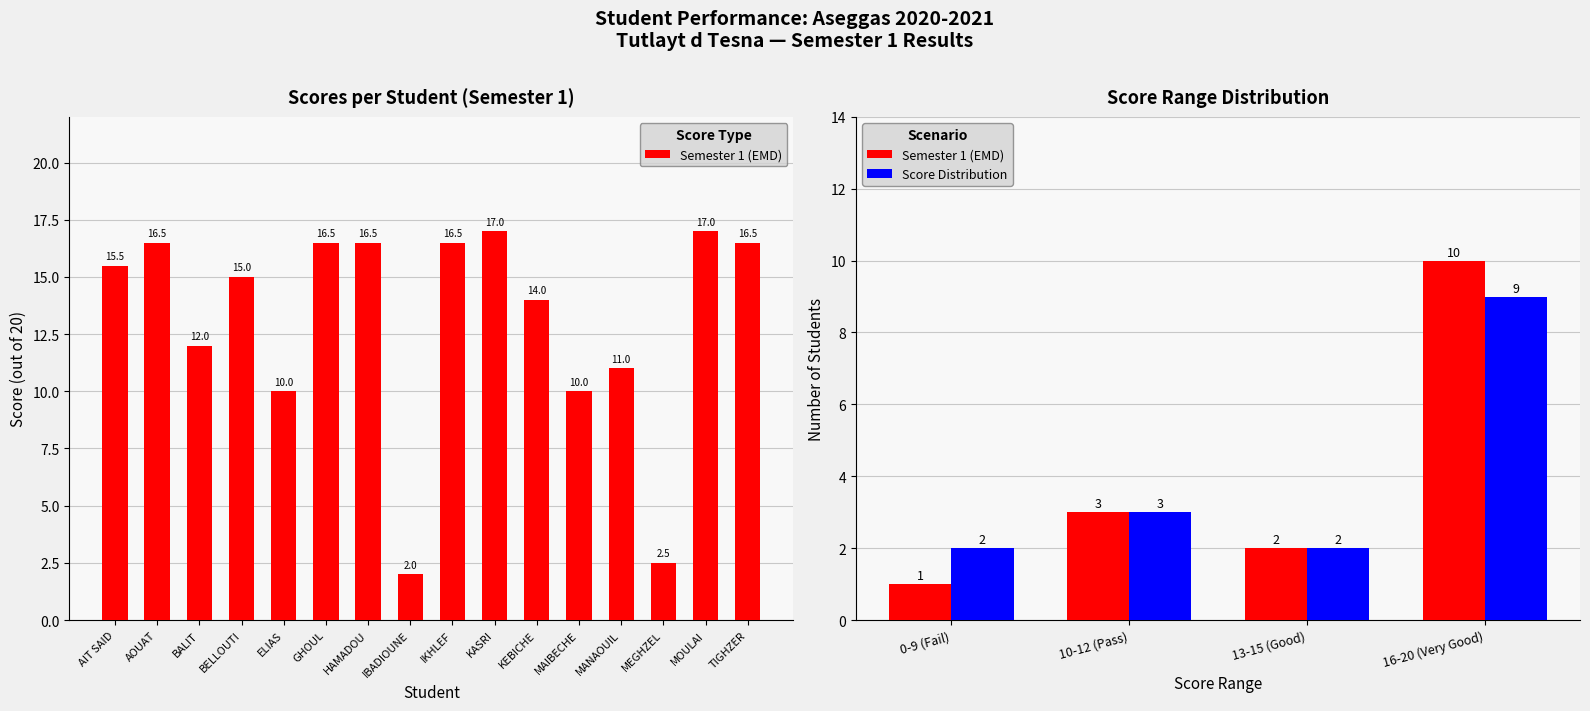

The Semester 1 (EMD) series shows 17 at 16-20 (Very Good). True or false?

False